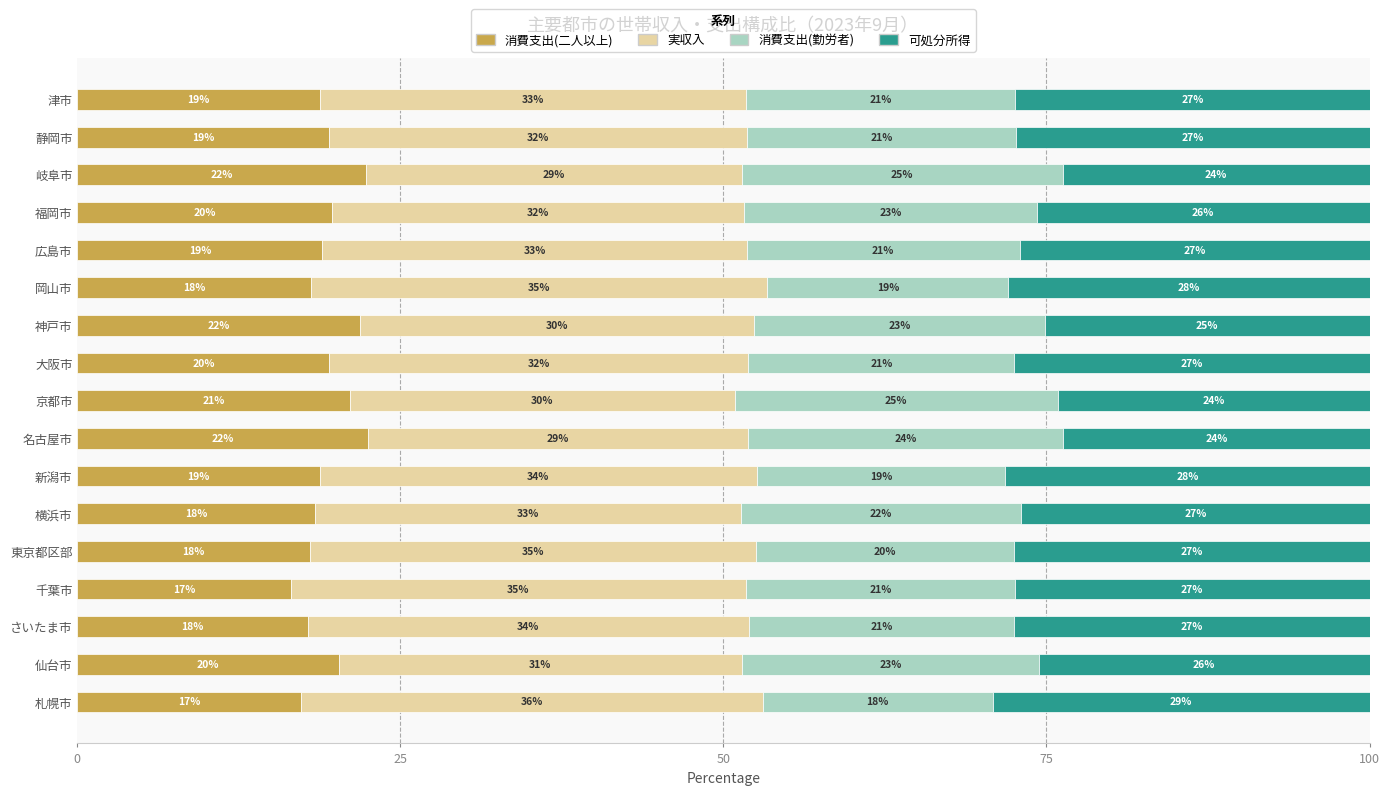

What is the average value of the 消費支出(二人以上) series?

19.4